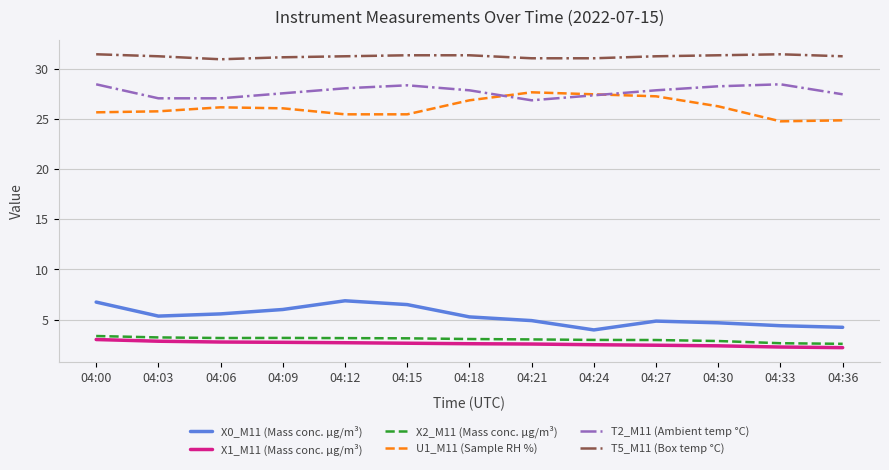

What is the difference between the maximum and minimum values in the U1_M11 (Sample RH %) series?

2.9